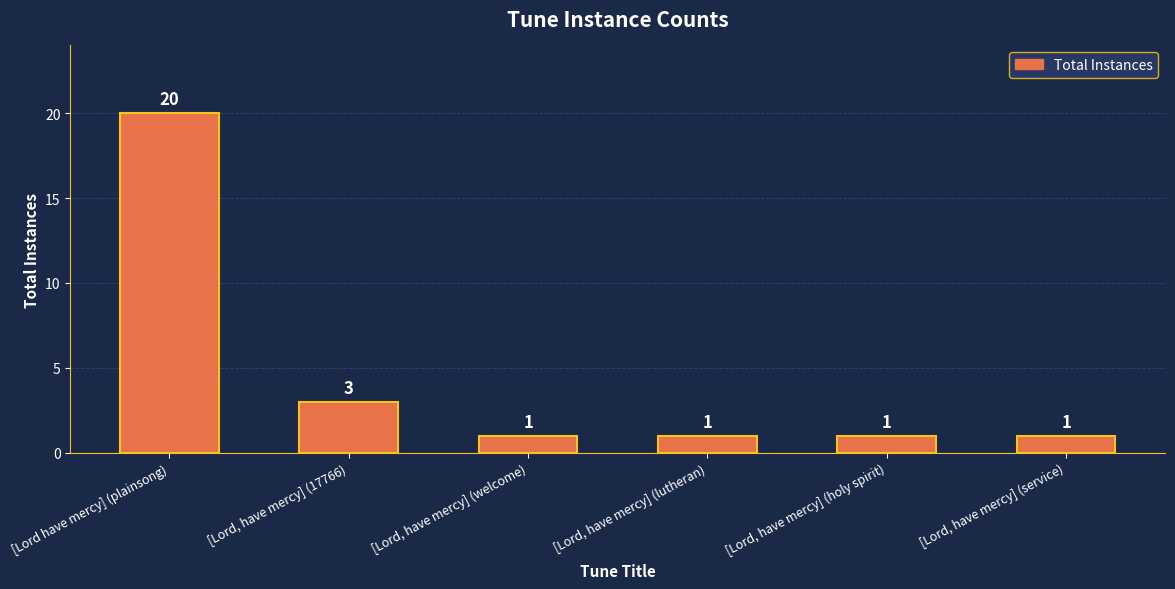

How many values are between 1 and 3?

5